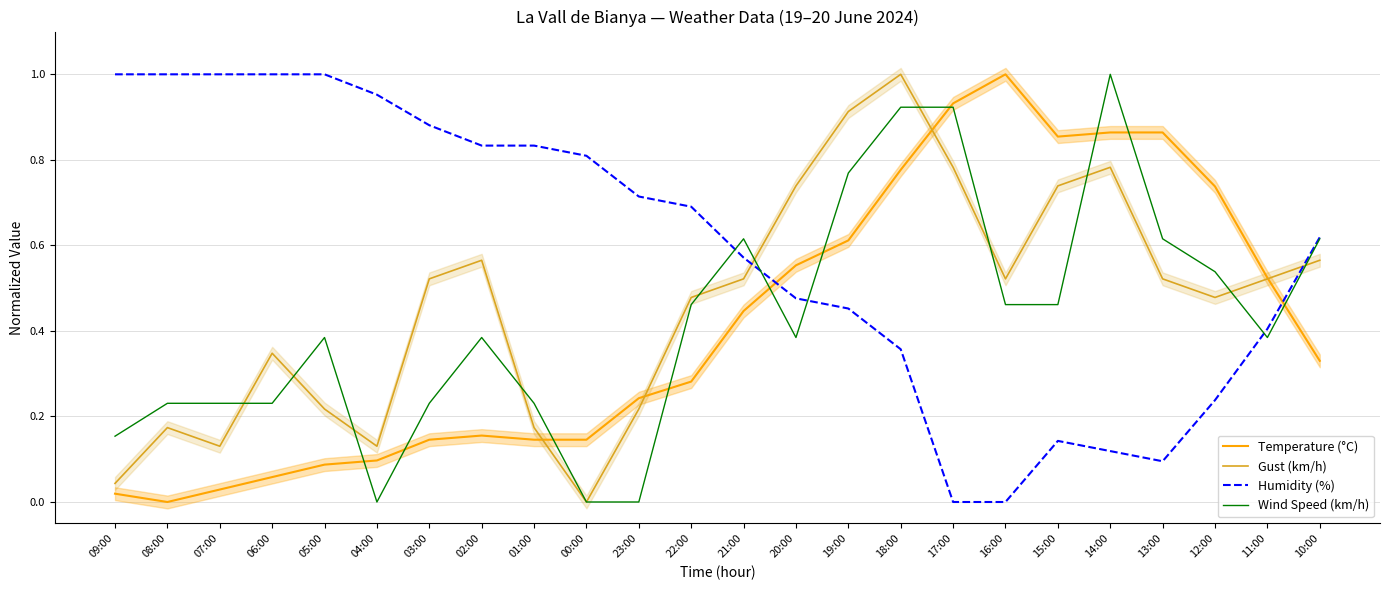

Which series has the largest total across all categories?

Humidity (%)